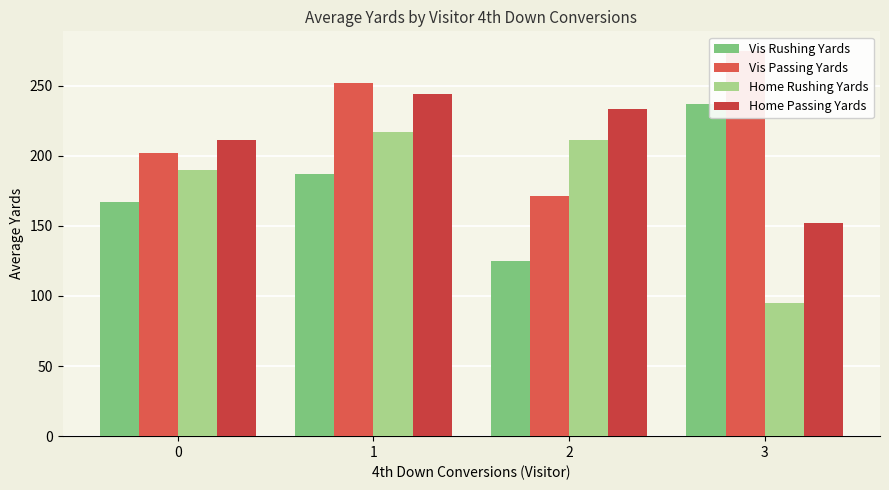

Between 0 and 2, which series saw the biggest shift?

Vis Rushing Yards